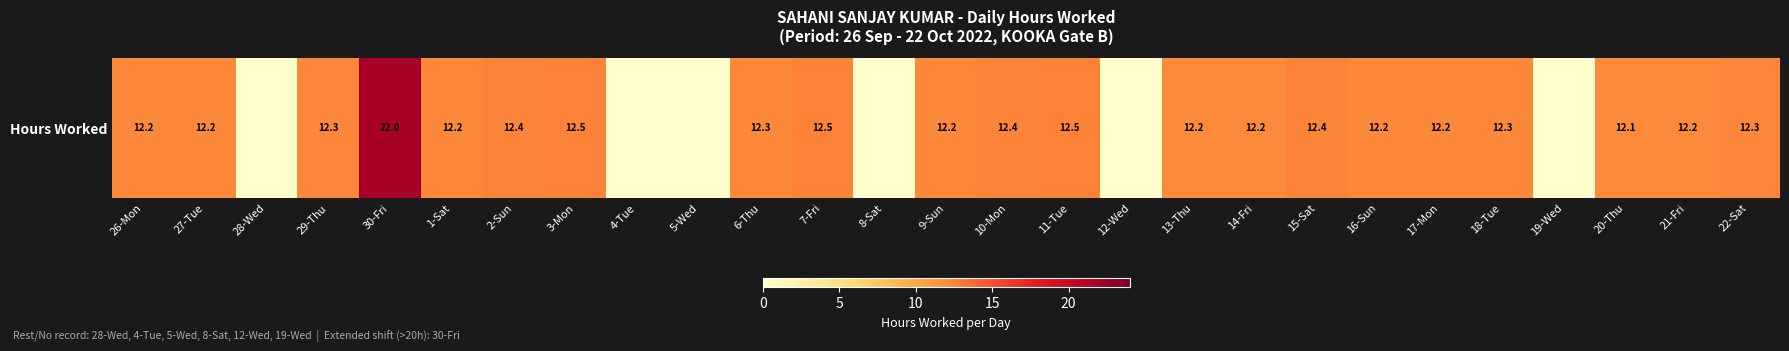

Where does the data first go above 12?

26-Mon